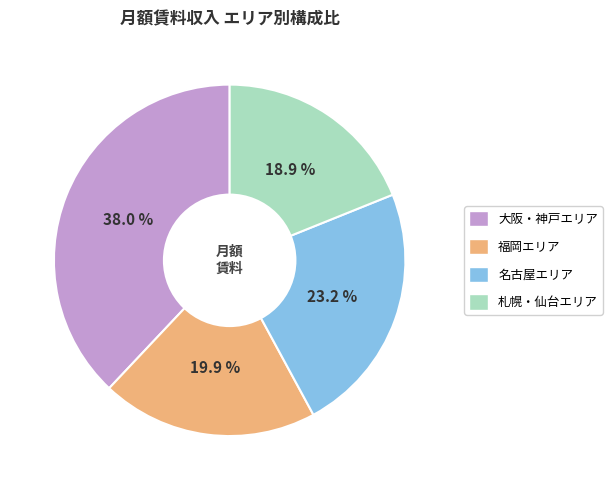

Is there a majority slice in this chart?

No